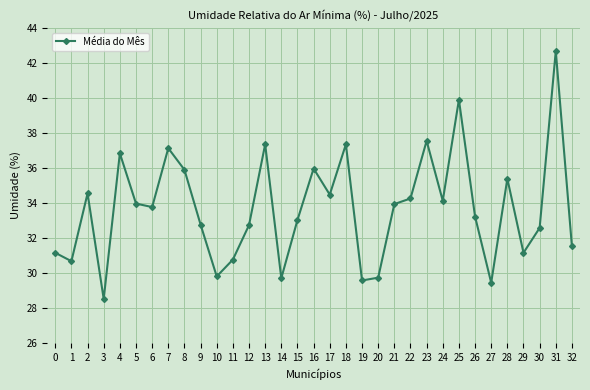

What is the difference between the maximum and minimum values?

14.2